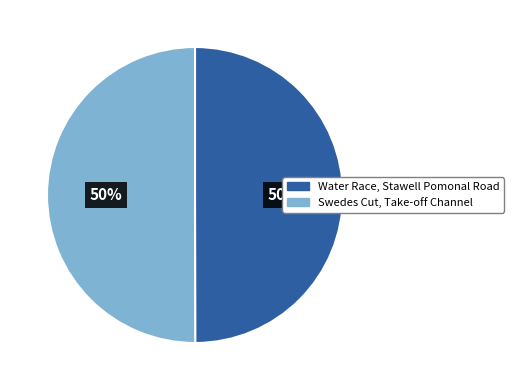

How many slices are in this pie chart?

2